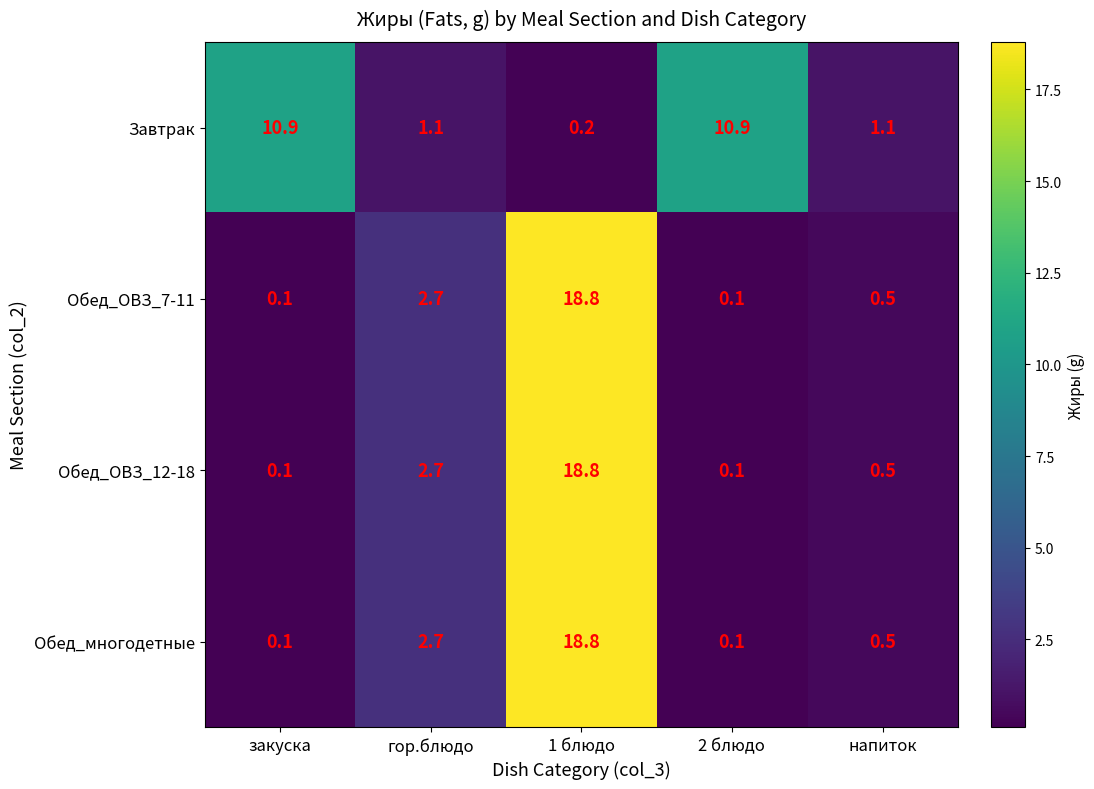

At which label does Завтрак first exceed 1?

закуска